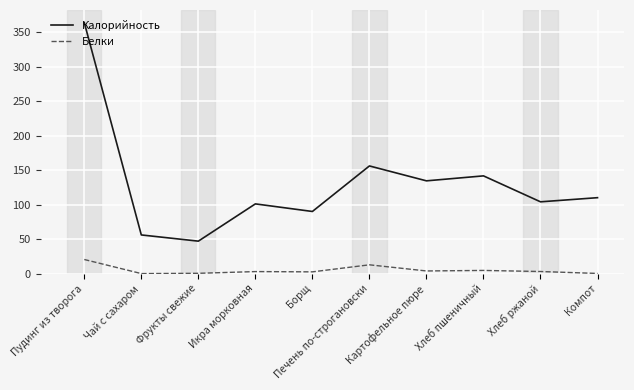

At which label is Калорийность closest to 205?

Печень по-строгановски